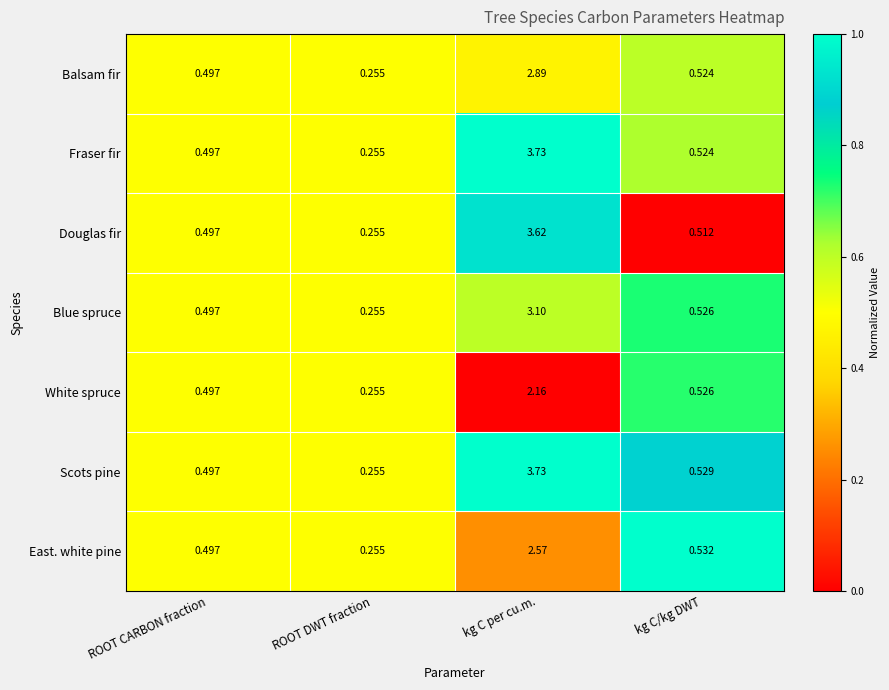

At which label is East. white pine closest to 1?

kg C/kg DWT